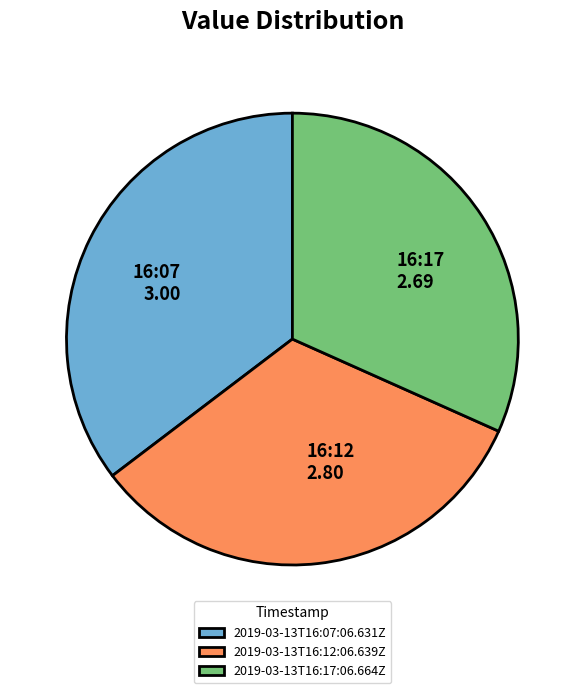

What is the largest slice in the pie chart?

2019-03-13T16:07:06.631Z